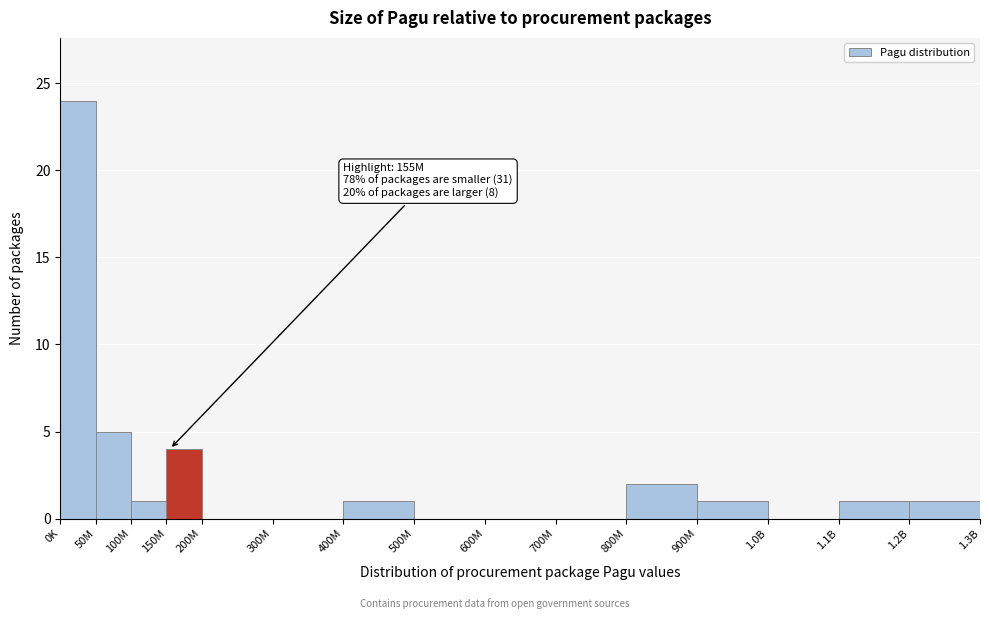

Reading left to right, extract all data points from this chart.

0K=24	50M=5	100M=1	150M=4	200M=0	300M=0	400M=1	500M=0	600M=0	700M=0	800M=2	900M=1	1.0B=0	1.1B=1	1.2B=1